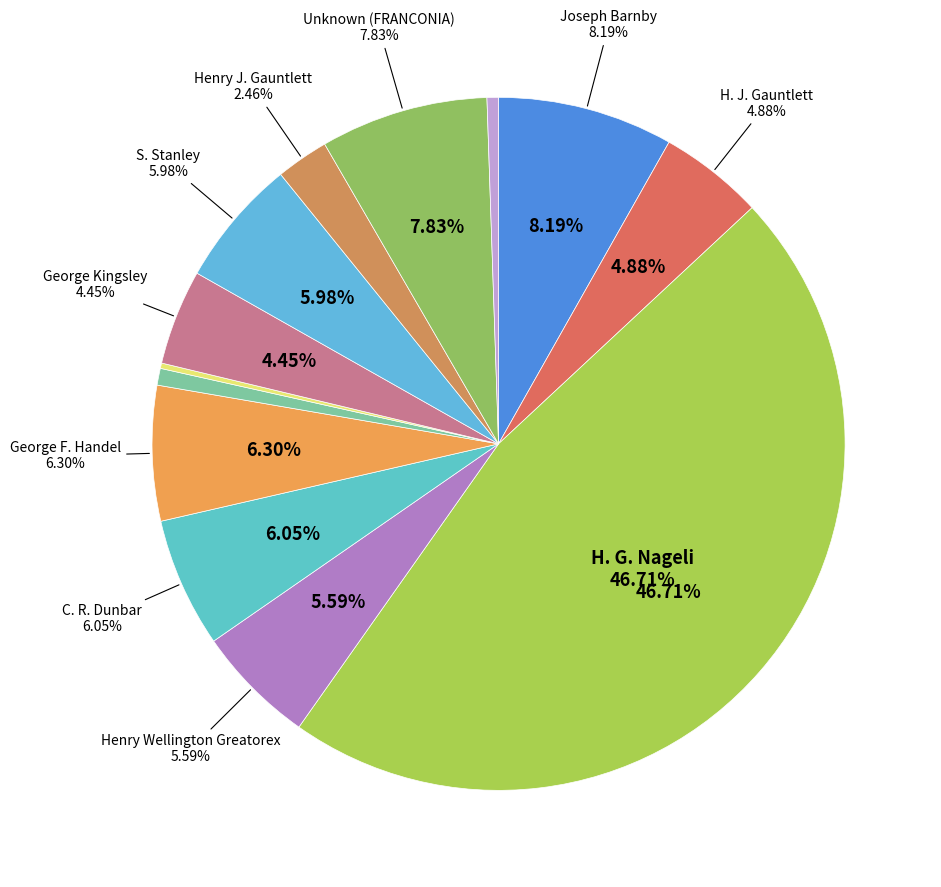

Combined, what portion of the pie is C. R. Dunbar and S. Stanley?

12.0%